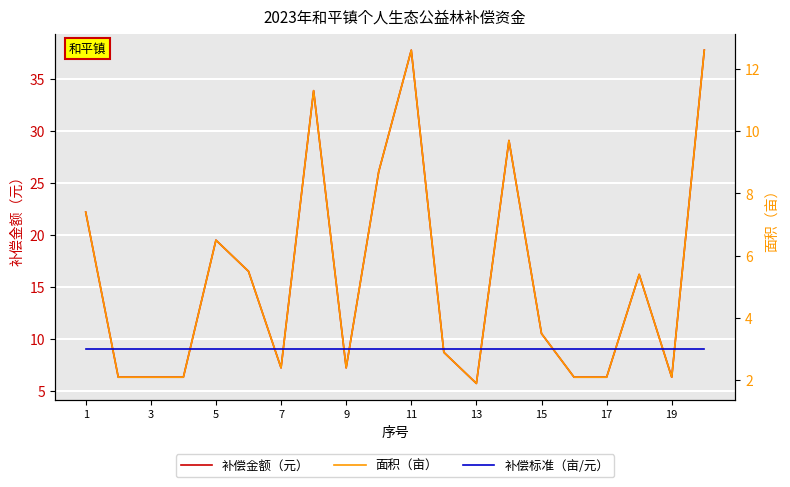

True or false: 补偿金额（元） and 补偿标准（亩/元） intersect in this chart.

False